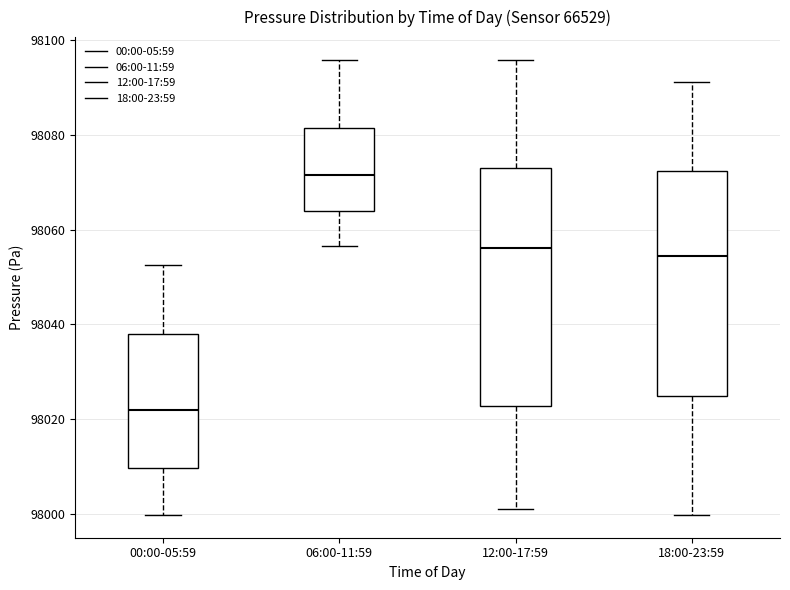

Which box's median line is the lowest?

00:00-05:59